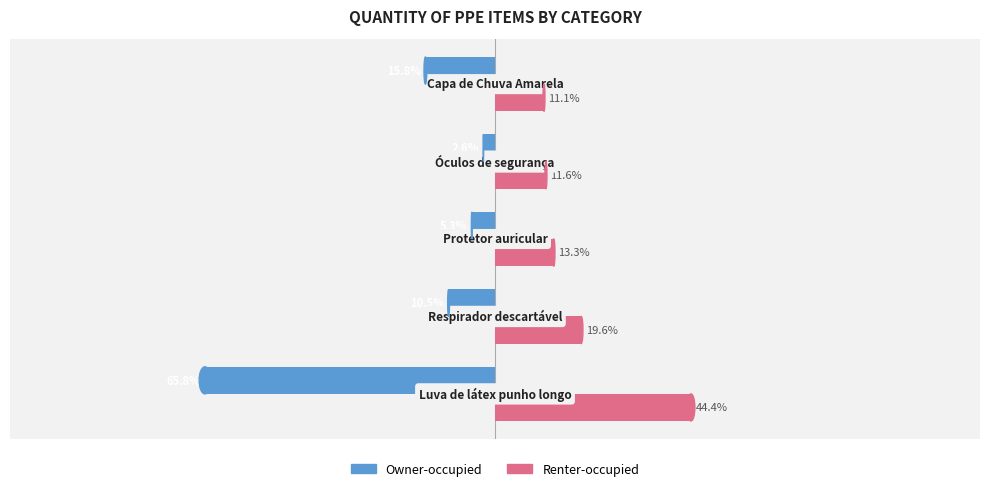

What are all the series names shown in the legend?

Owner-occupied, Renter-occupied